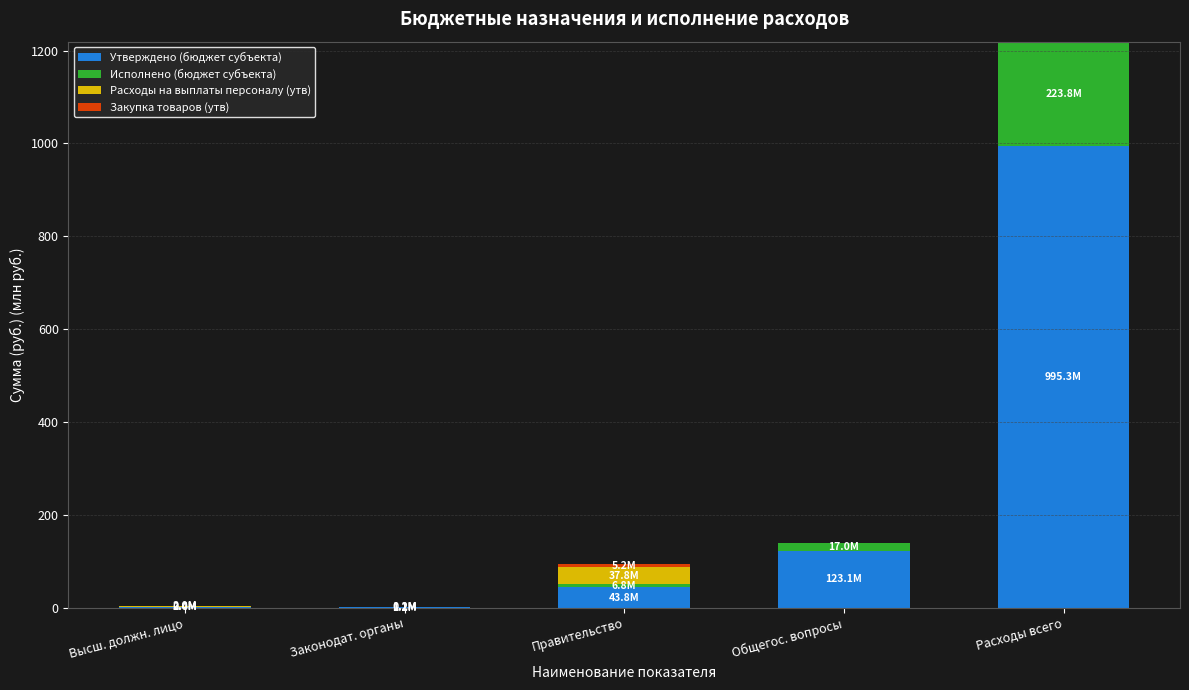

Are the bars grouped side by side (vs. stacked)?

No